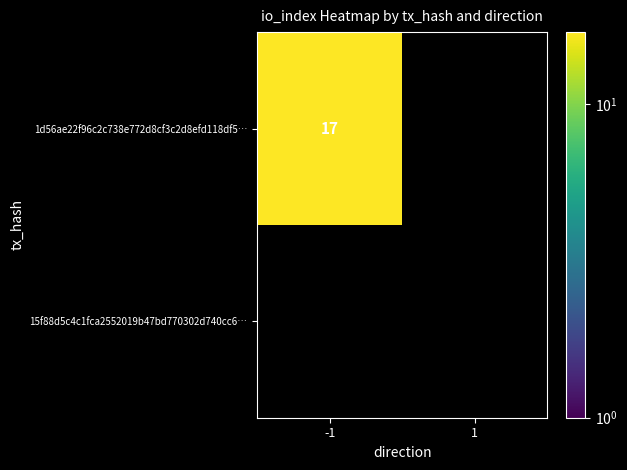

Rank the series at -1 from lowest to highest value.

15f88d5c4c1fca2552019b47bd770302d740cc6, 1d56ae22f96c2c738e772d8cf3c2d8efd118df5